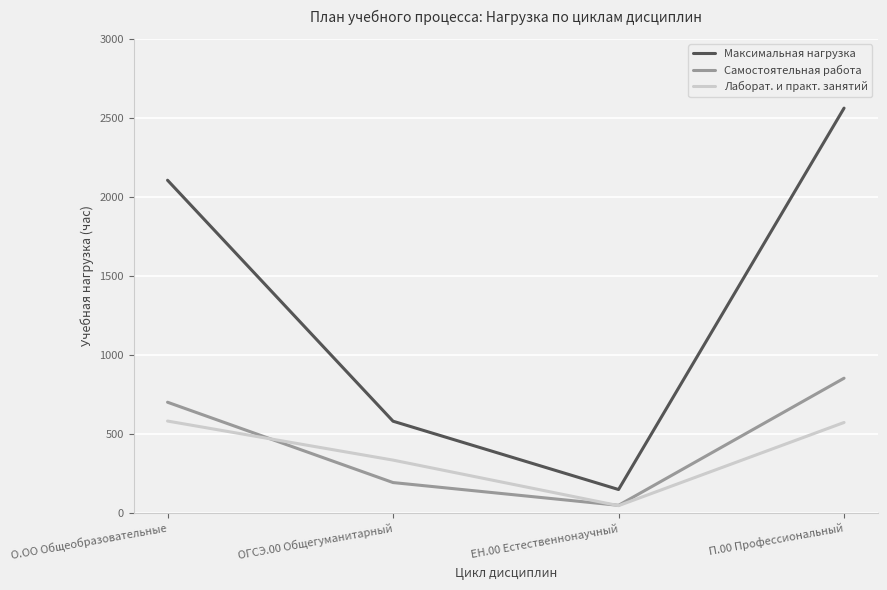

At which category is the sum across all series the highest?

П.00 Профессиональный